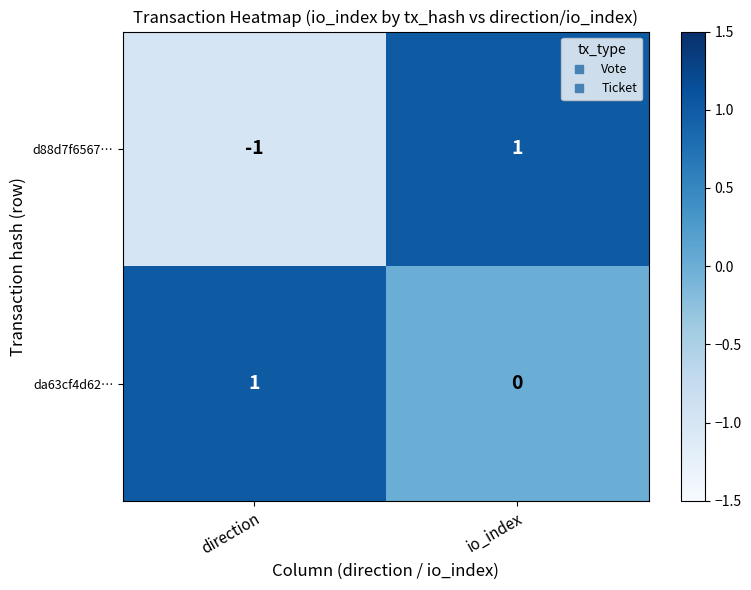

At which category is the sum across all series the highest?

io_index